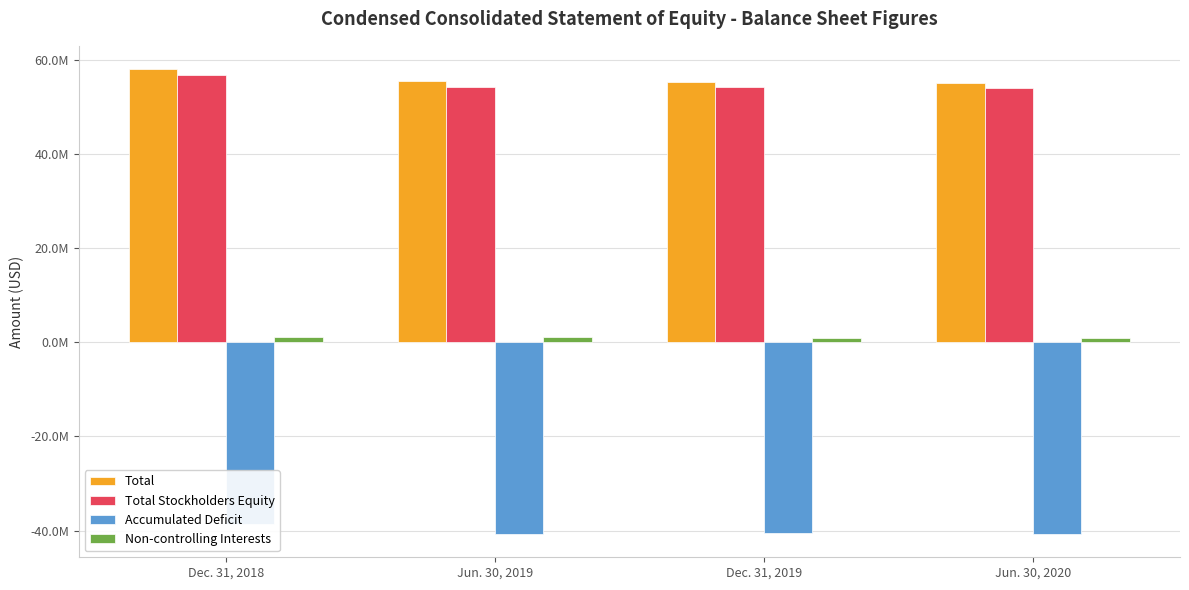

Which label corresponds to the largest value in the chart?

Dec. 31, 2018